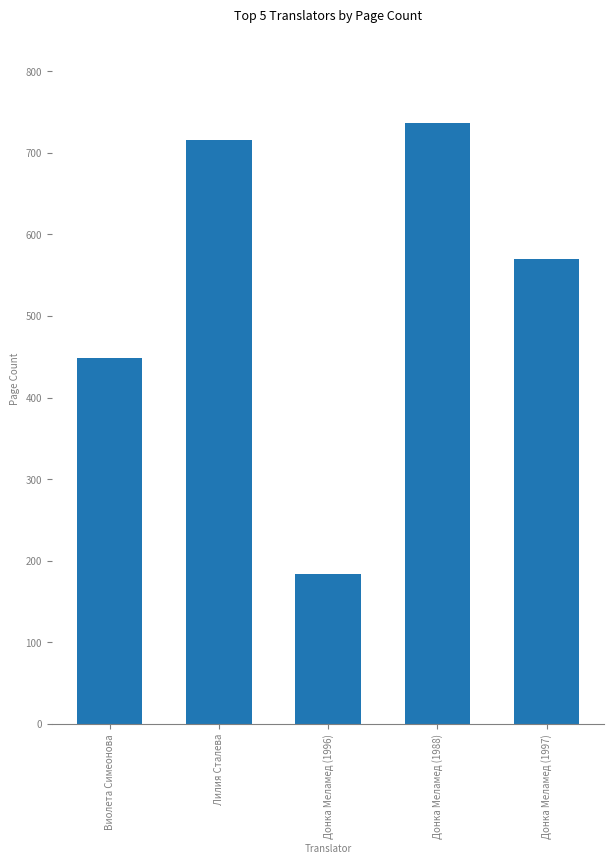

What is the value of the 1st bar from the left?

448